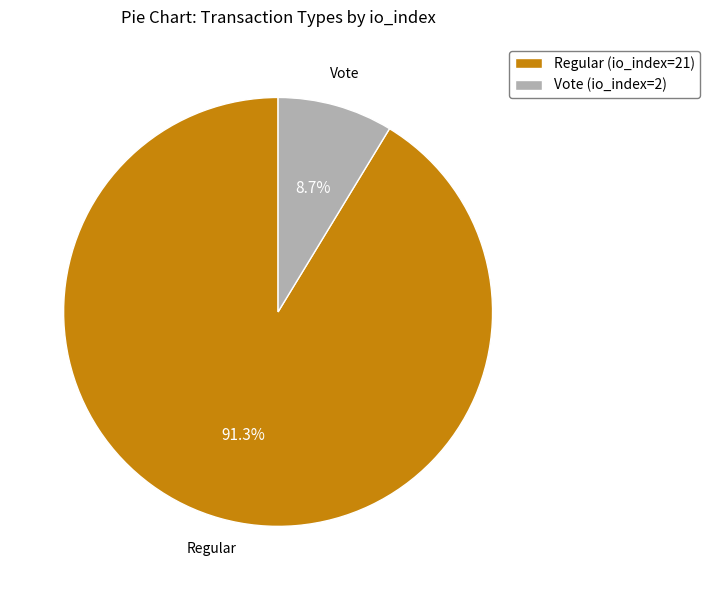

True or false: Vote (io_index=2) accounts for 9% of the total.

True